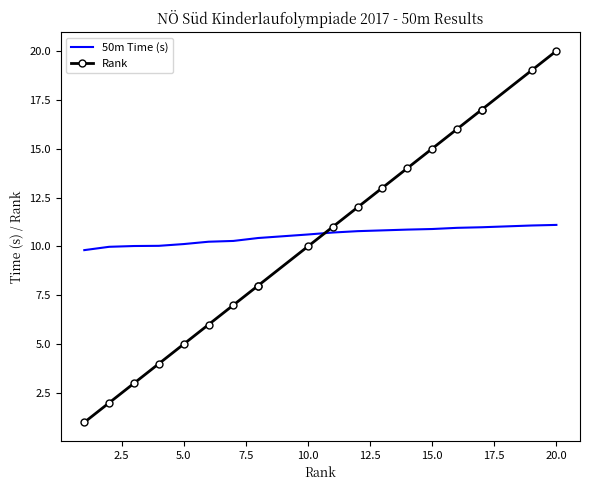

After their last crossing, which series has the higher values: Rank or 50m Time (s)?

Rank